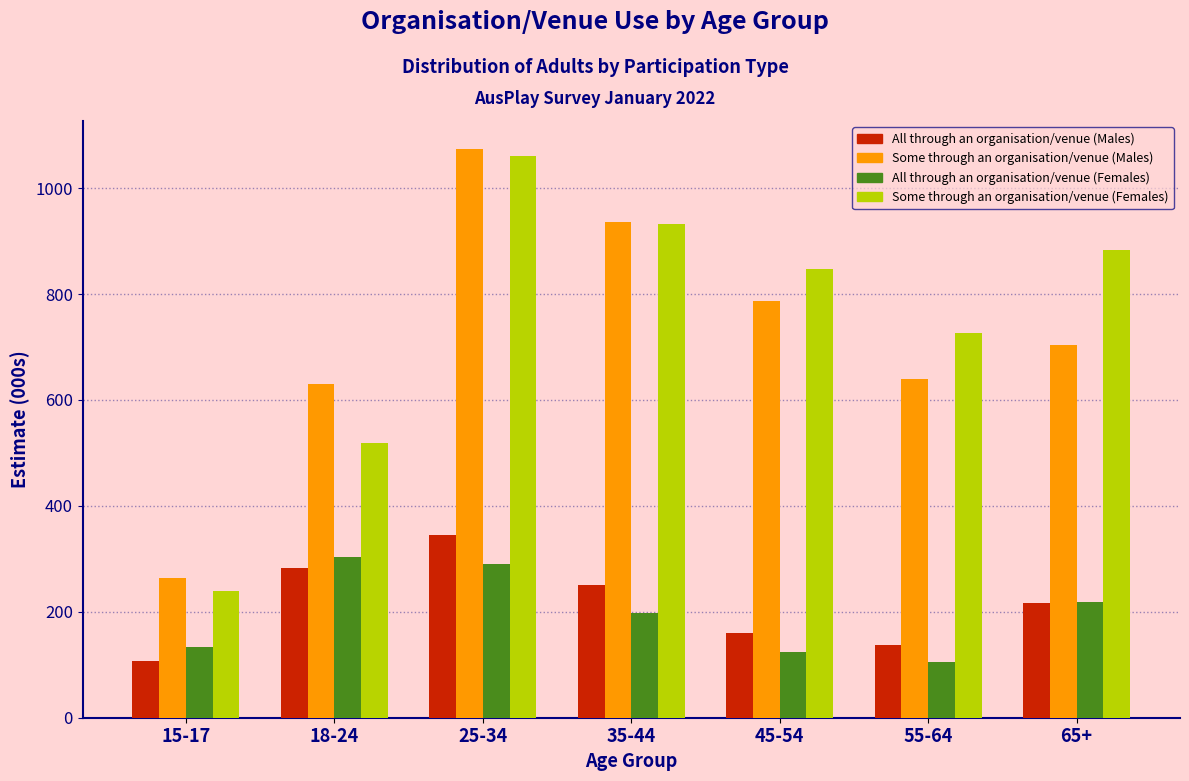

Reading right to left, extract all data points from this chart.

All through an organisation/venue (Males): 65+=217.3	55-64=136.4	45-54=159.9	35-44=250.6	25-34=344.3	18-24=283.5	15-17=106.8
Some through an organisation/venue (Males): 65+=704.4	55-64=639.4	45-54=787.0	35-44=935.3	25-34=1073.0	18-24=630.2	15-17=264.4
All through an organisation/venue (Females): 65+=218.0	55-64=104.5	45-54=123.8	35-44=197.7	25-34=289.7	18-24=302.8	15-17=133.3
Some through an organisation/venue (Females): 65+=882.8	55-64=726.4	45-54=847.1	35-44=932.3	25-34=1060.6	18-24=518.9	15-17=238.4